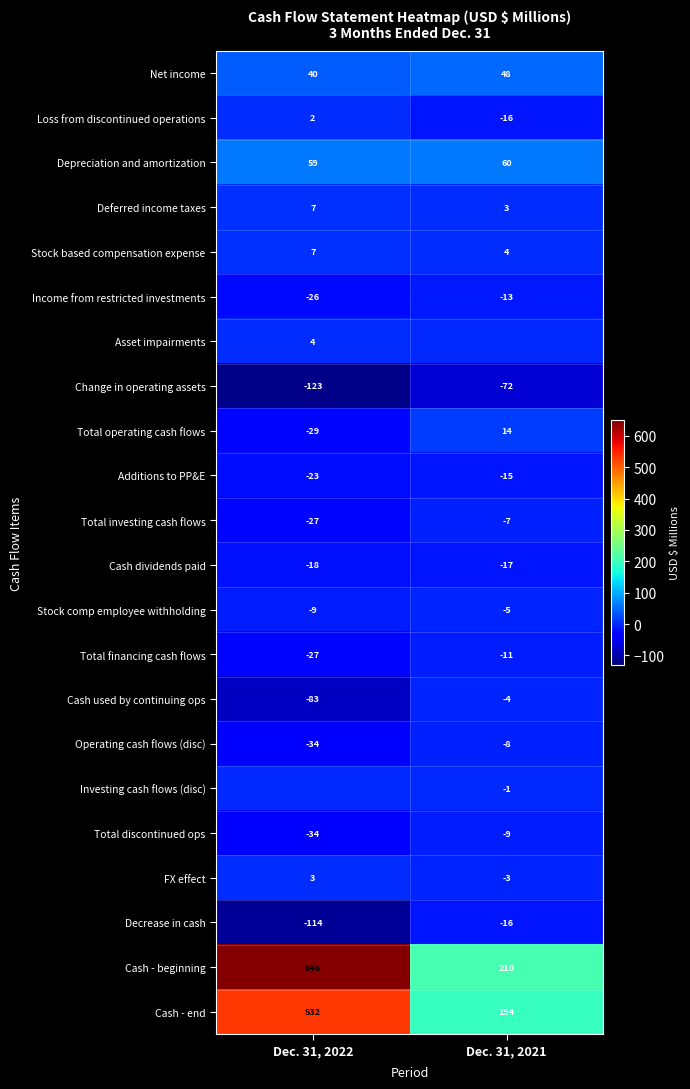

How many negative values does the Loss from discontinued operations series have?

1